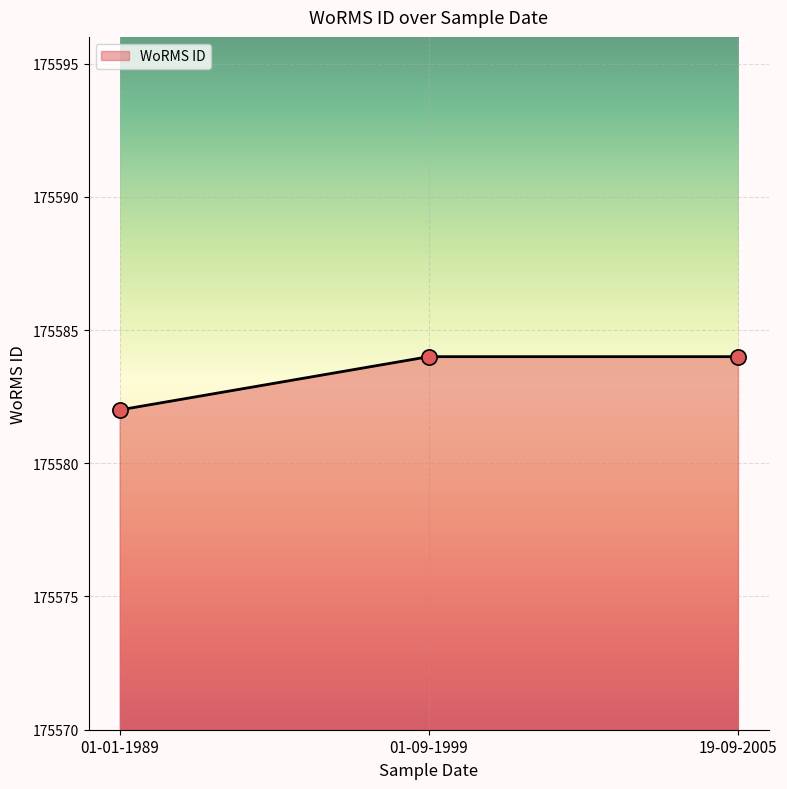

What is the change in value from 01-01-1989 to 19-09-2005?

+2